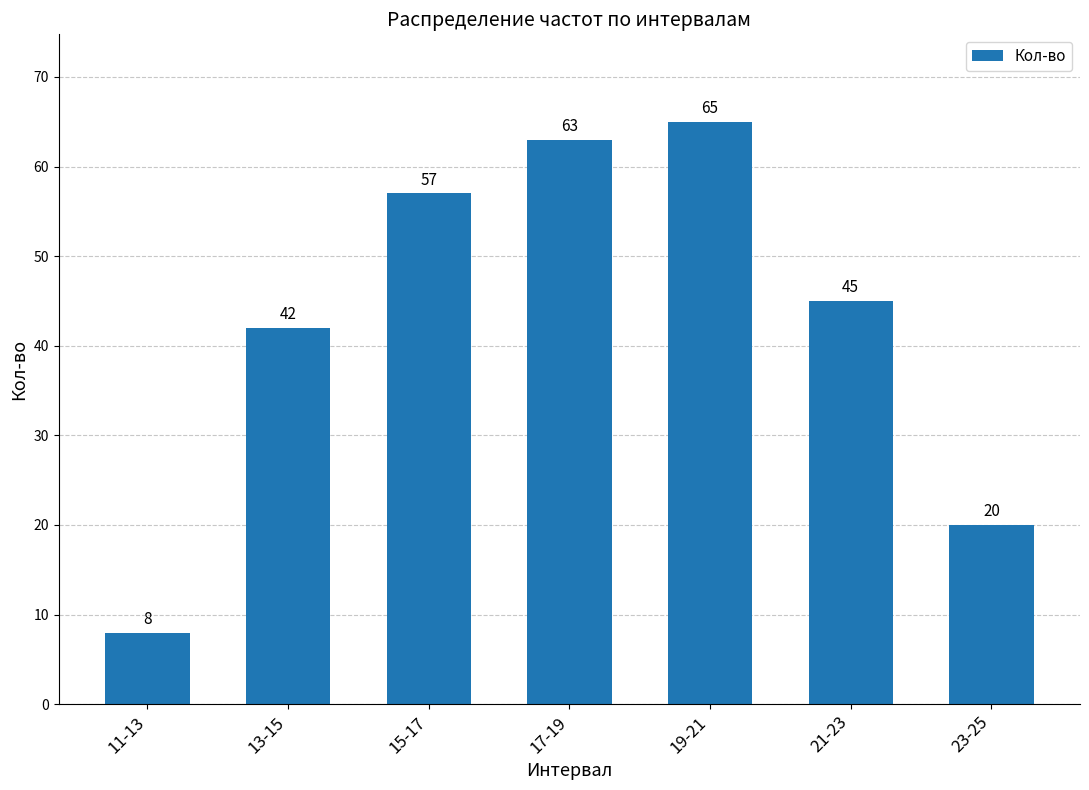

How many data points does each series have?

7